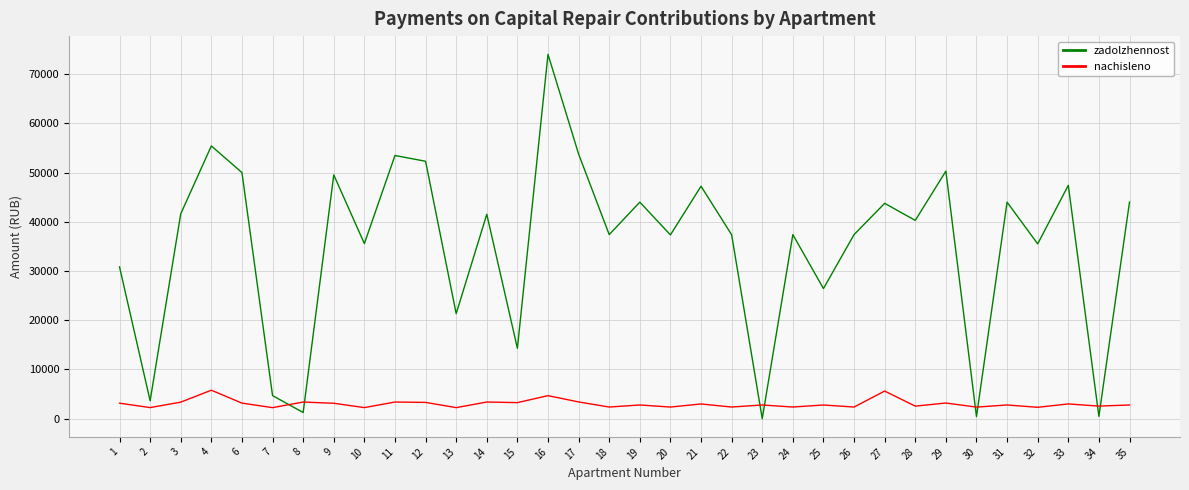

What value does the nachisleno series have at 24?

2362.2